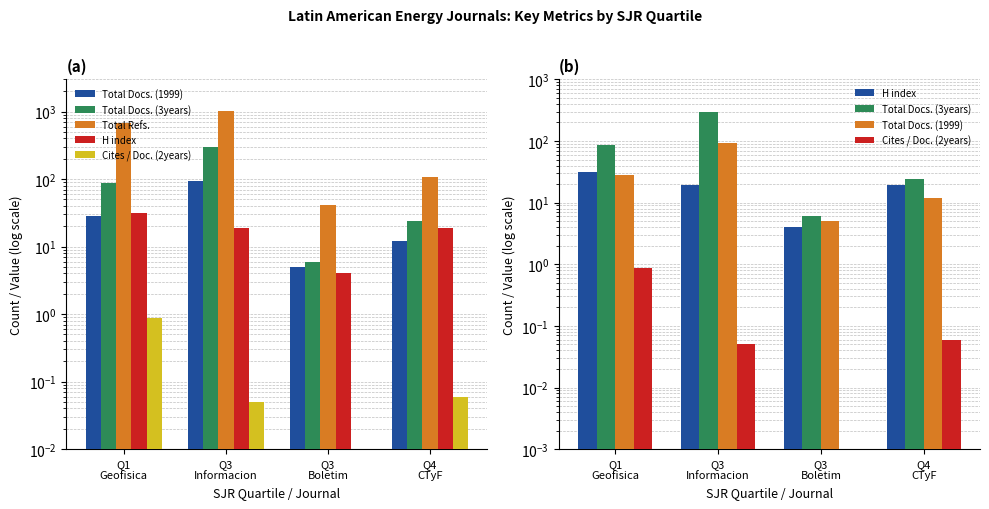

The Total Refs. series shows 42.0 at Q3
Boletim. True or false?

True